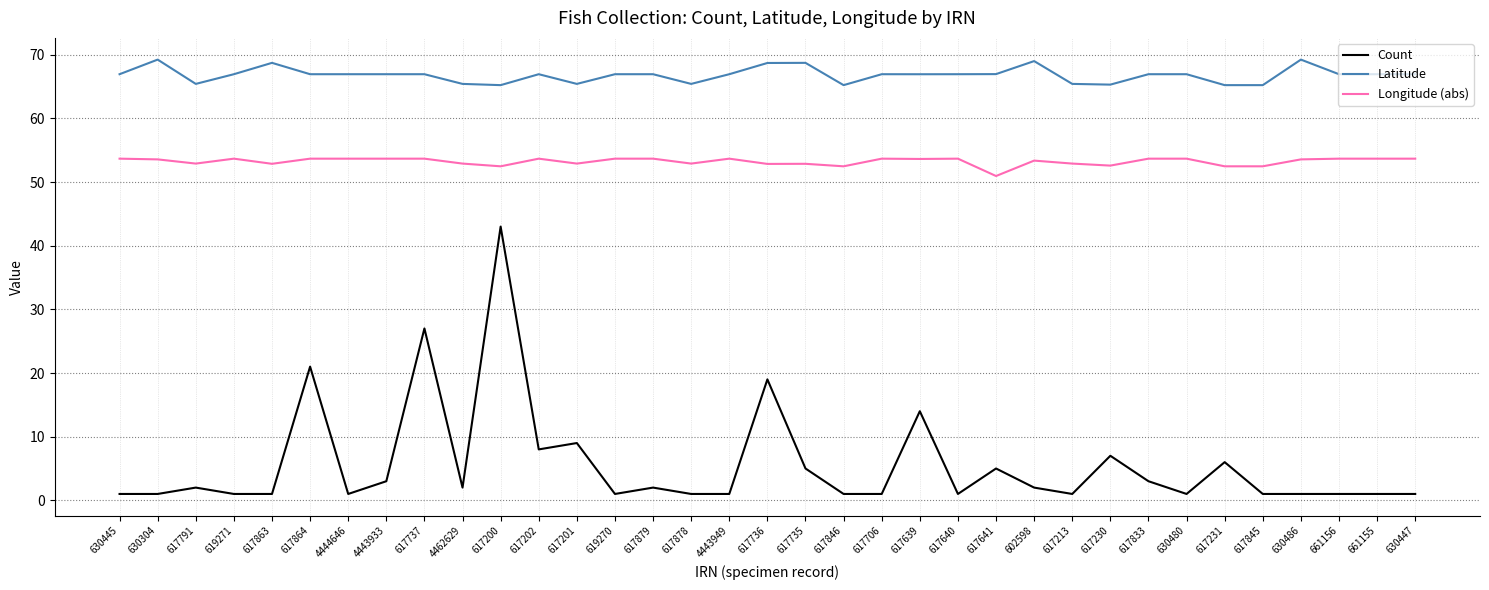

Count the number of data series in this chart.

3